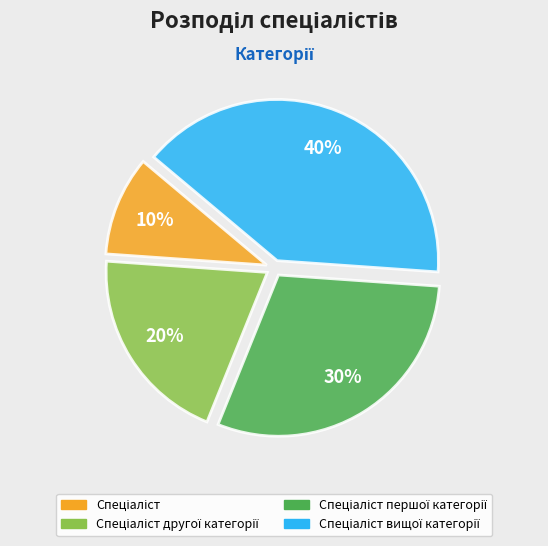

To the nearest percent, what is the average slice percentage?

25%